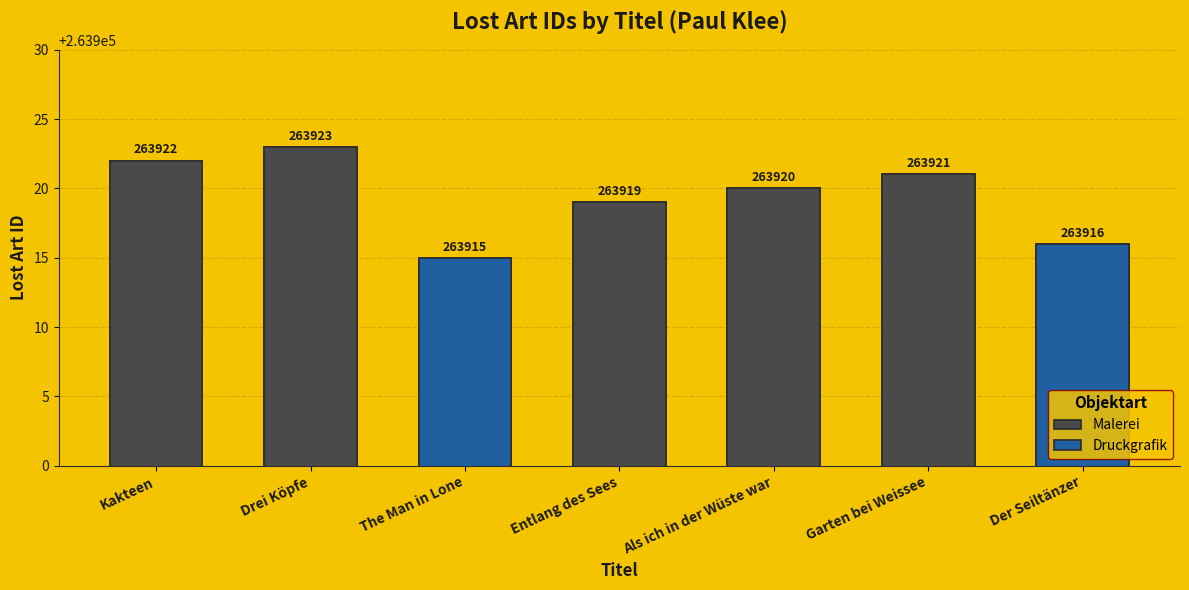

How many values are between 263916 and 263922?

5